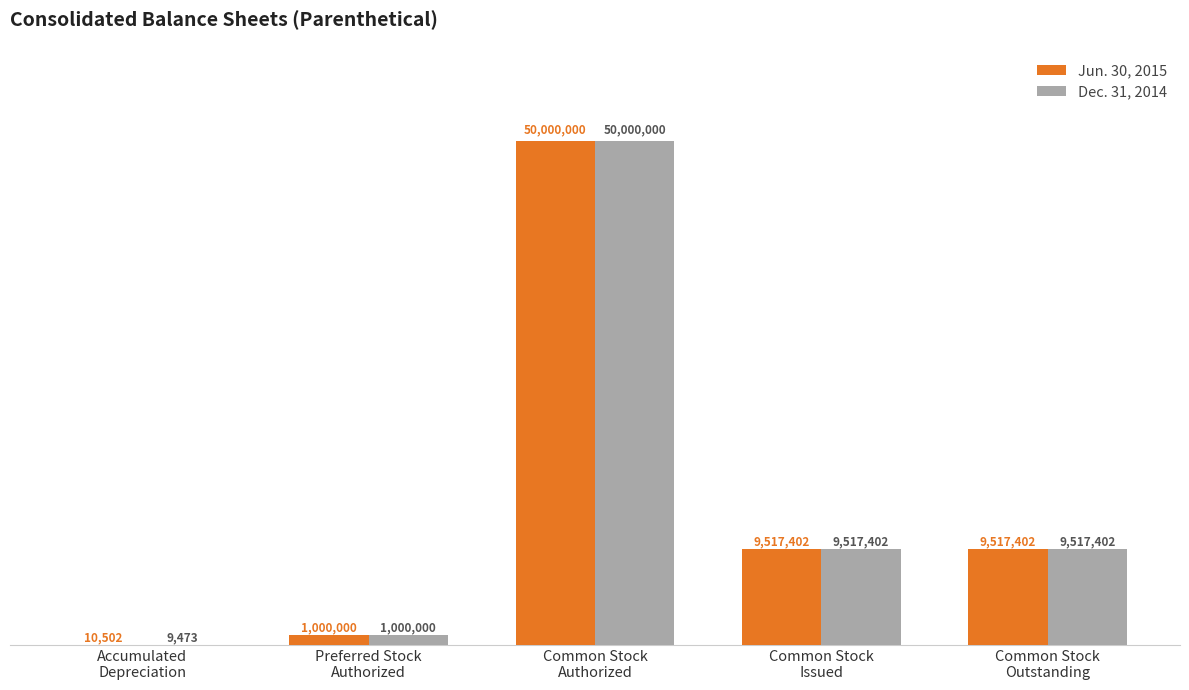

What are all the series names shown in the legend?

Jun. 30, 2015, Dec. 31, 2014